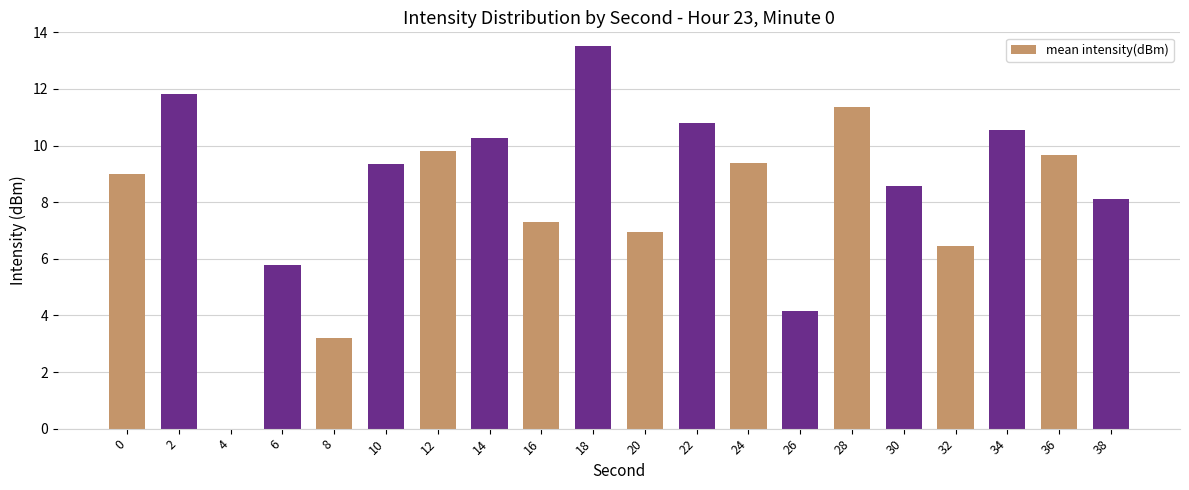

True or false: the data shows 9.7 at 36.

True